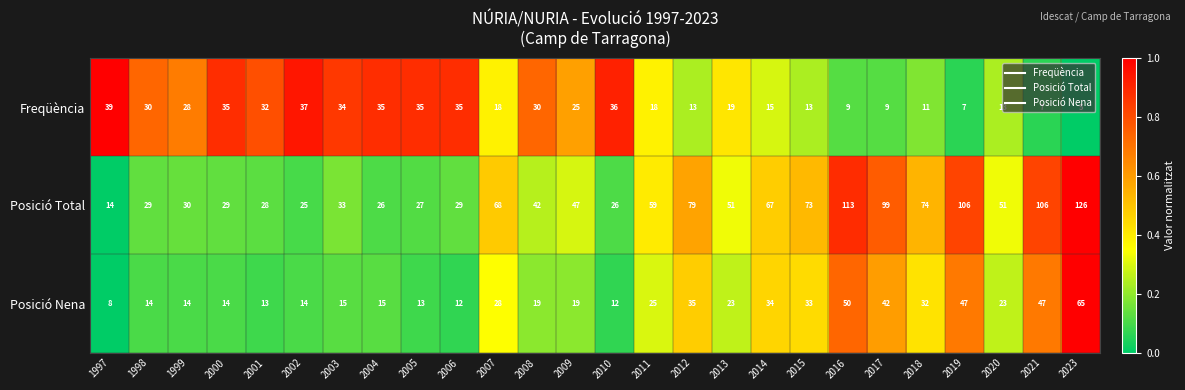

Where is Posició Nena nearest to the value 36?

2012